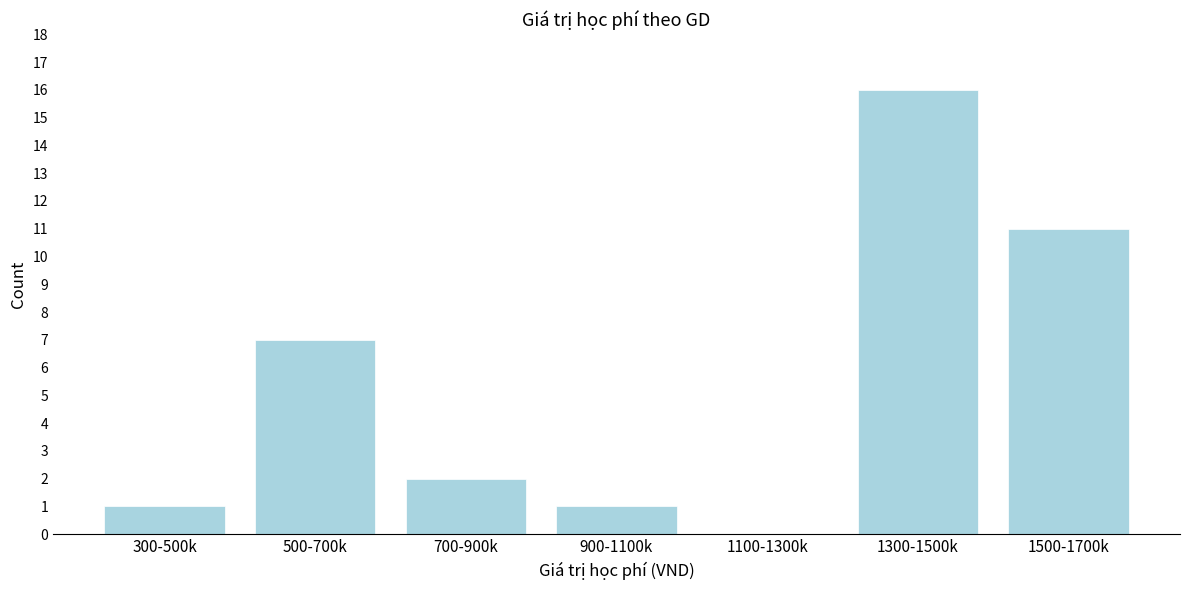

Reading left to right, extract all data points from this chart.

300-500k=1	500-700k=7	700-900k=2	900-1100k=1	1100-1300k=0	1300-1500k=16	1500-1700k=11